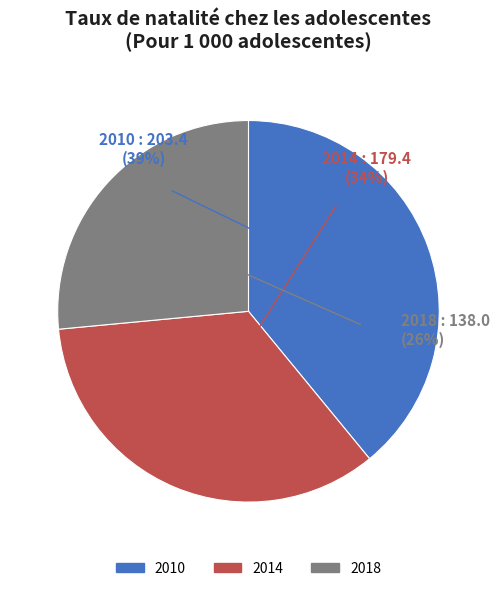

Does 2018 account for over 50% of the chart?

No